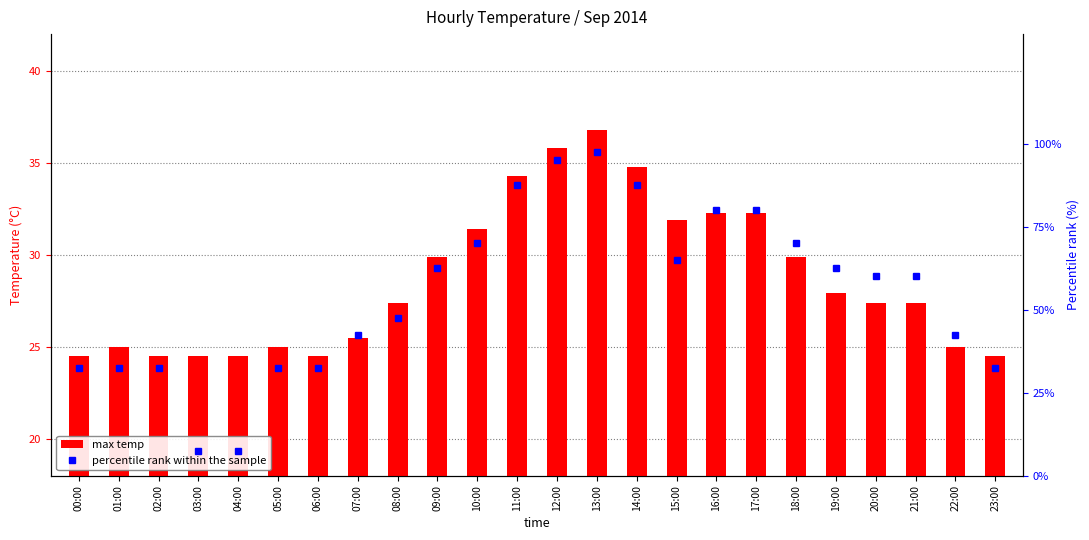

The max temp series shows 18.9 at 19:00. True or false?

False